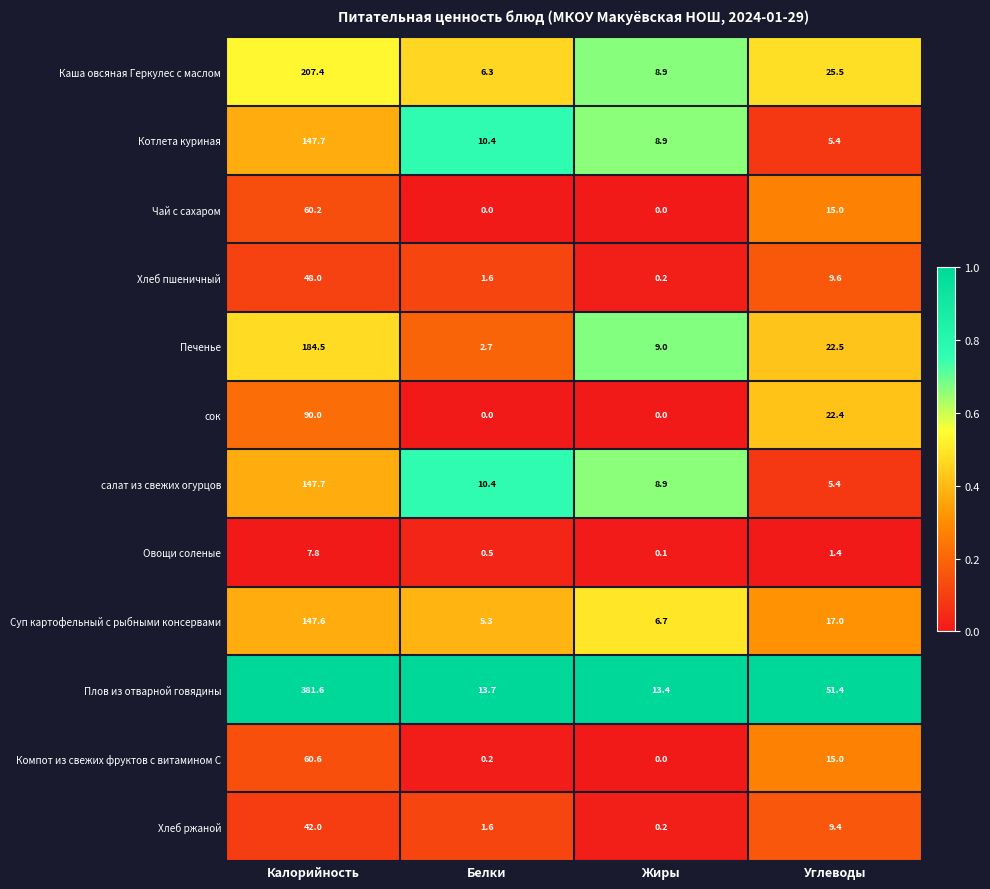

Which series changed the most between Калорийность and Углеводы?

Плов из отварной говядины